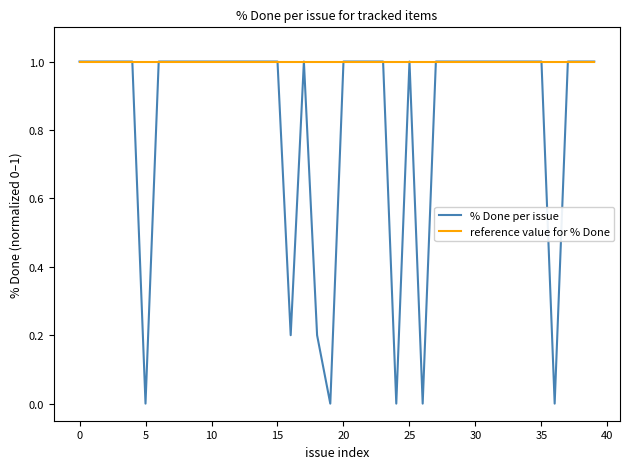

What is the greatest value displayed?

1.0